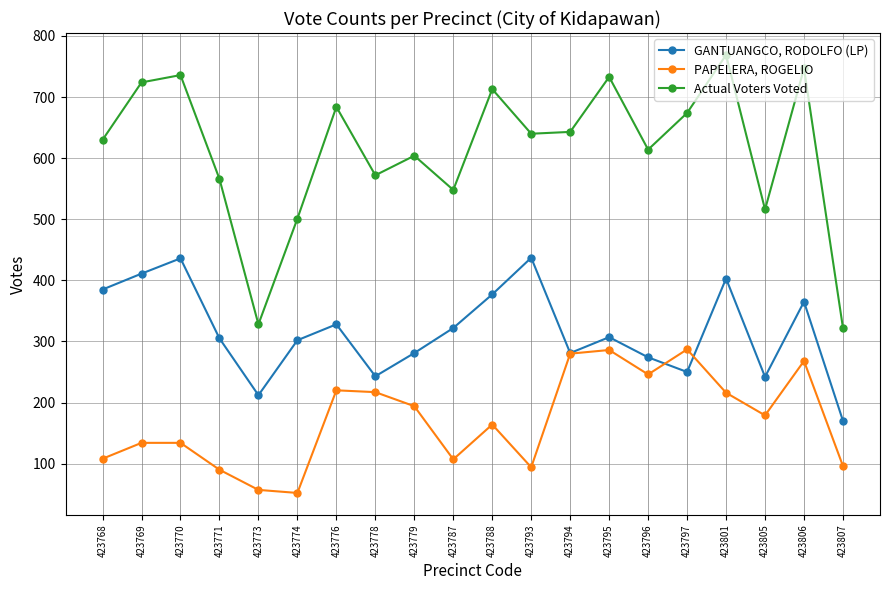

What is the total value across all series at 423771?

961